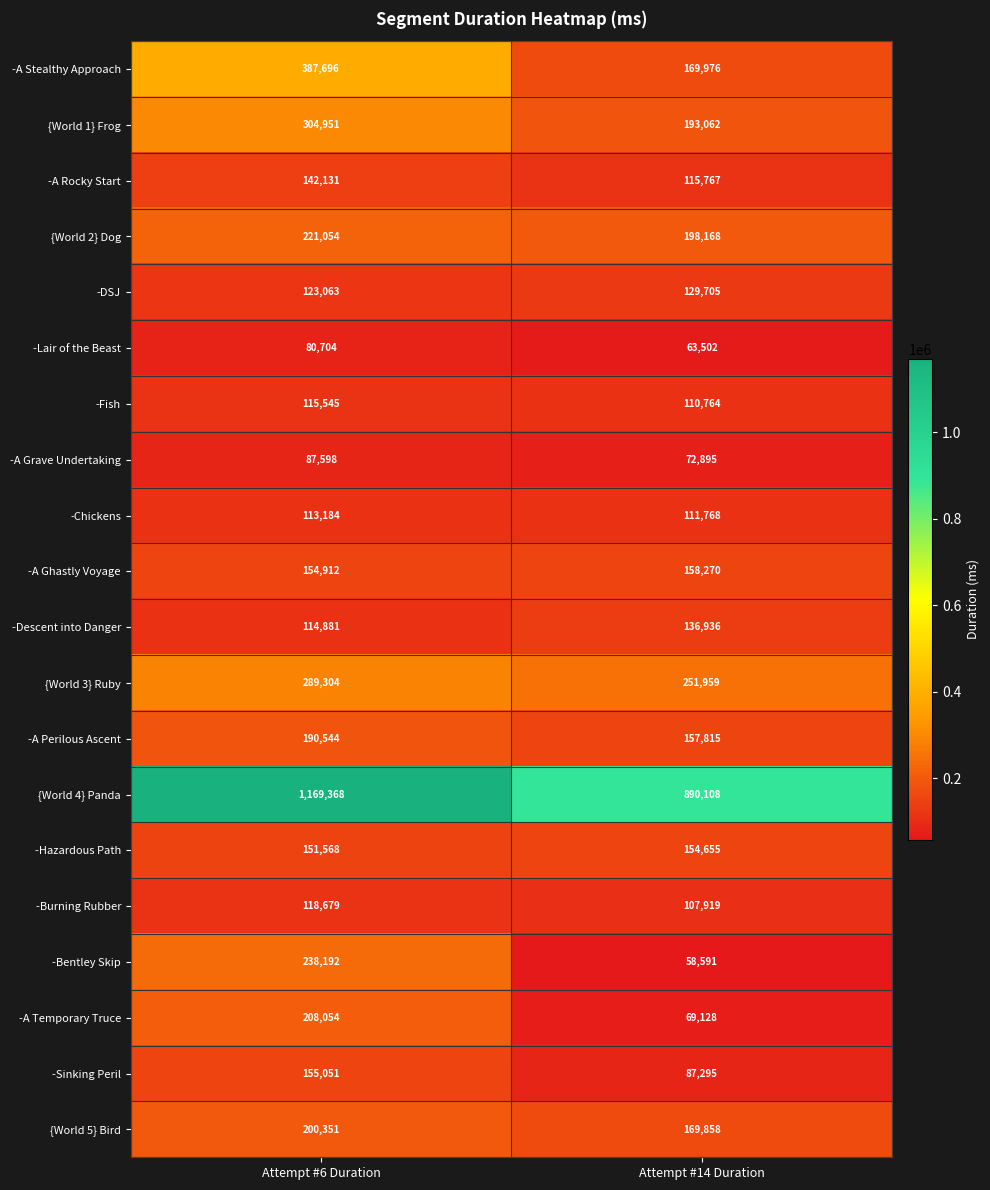

What is the difference between the highest and lowest values at Attempt #6 Duration?

1088664